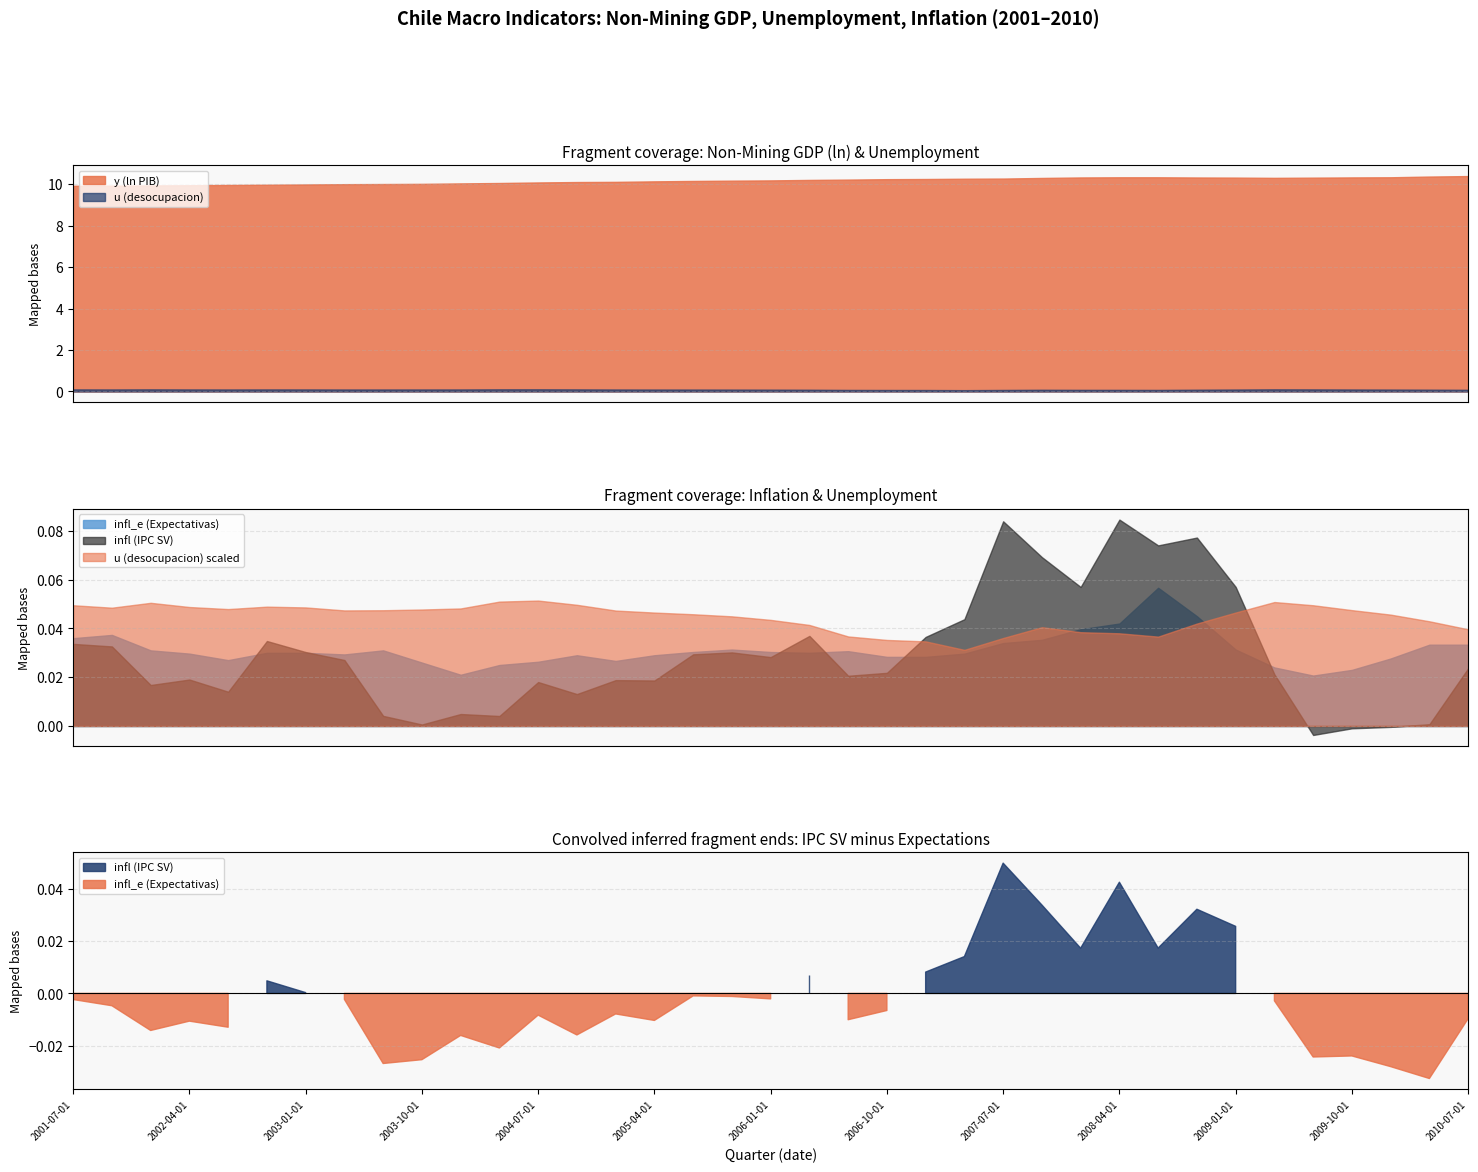

What is the difference between the highest and lowest values at 2010-04-01?

10.4